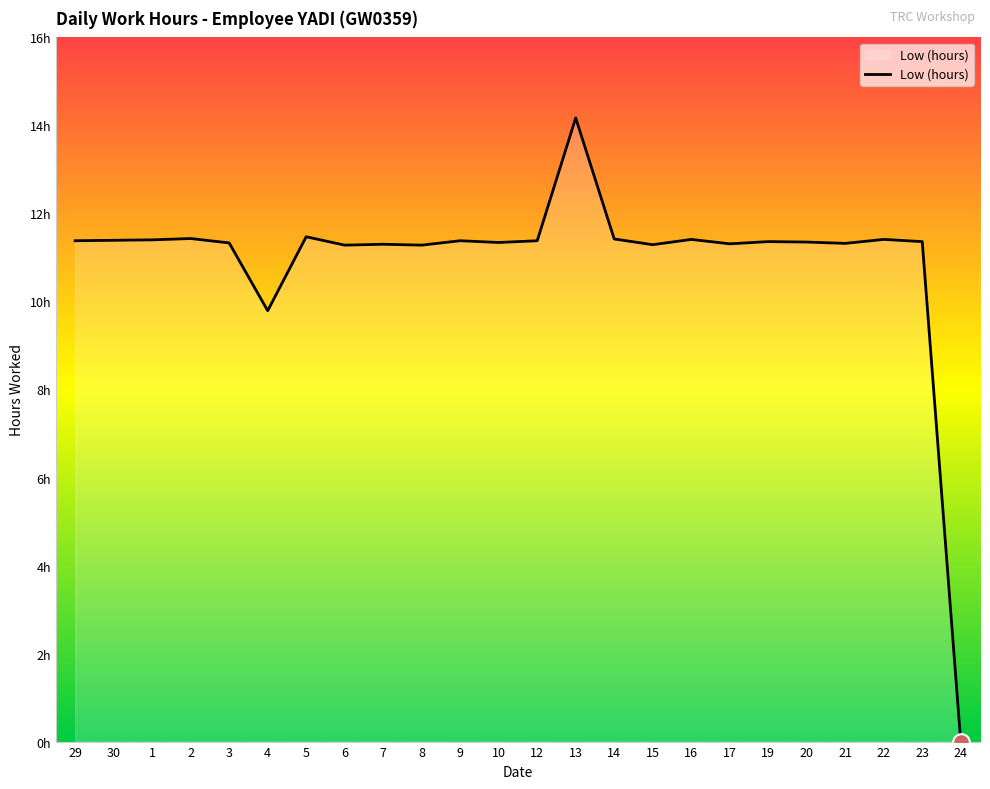

Reading left to right, list all the values displayed in this chart.

11.4	11.4	11.4	11.4	11.3	9.8	11.5	11.3	11.3	11.3	11.4	11.3	11.4	14.2	11.4	11.3	11.4	11.3	11.4	11.3	11.3	11.4	11.4	0.0